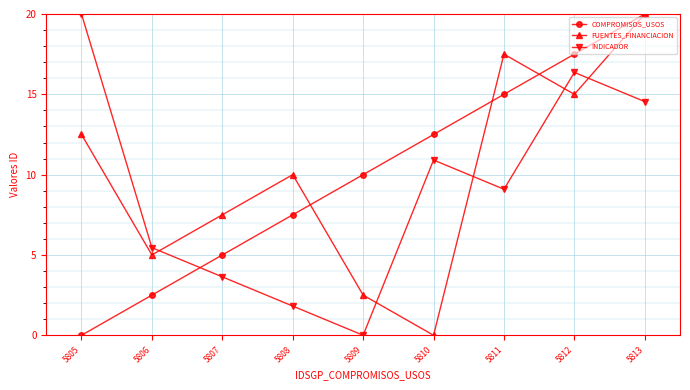

Is the value of INDICADOR at 5807 greater than the value of COMPROMISOS_USOS at 5808?

No